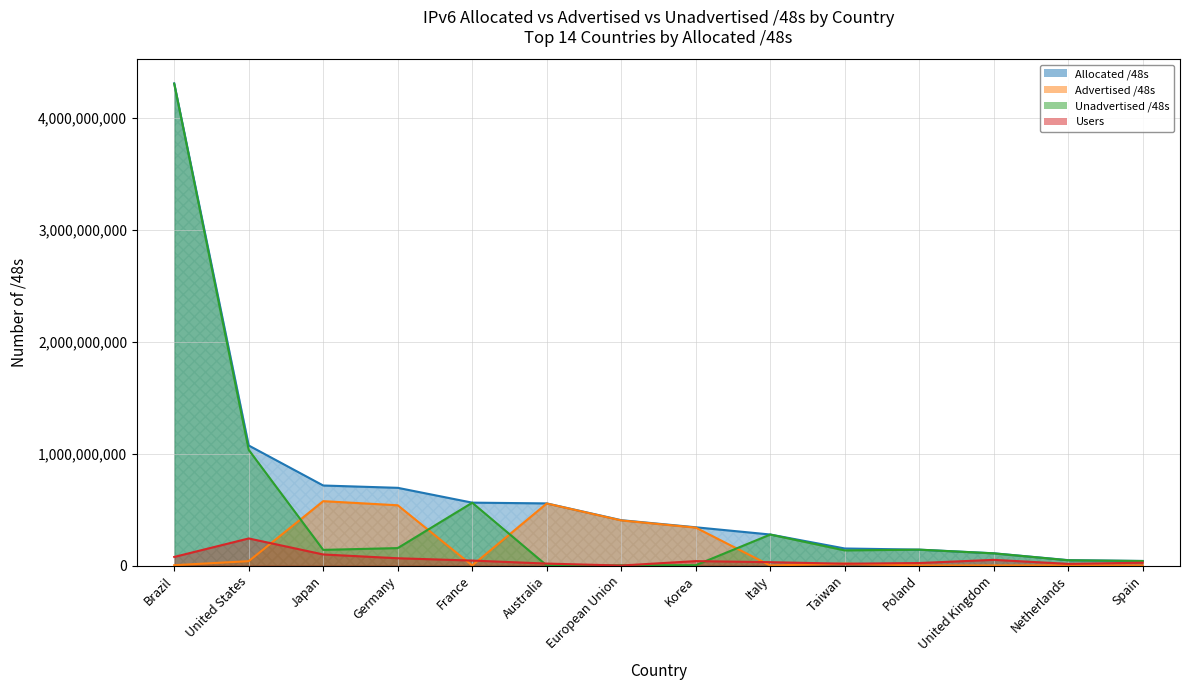

Between Japan and Korea, which series saw the biggest shift?

Allocated /48s